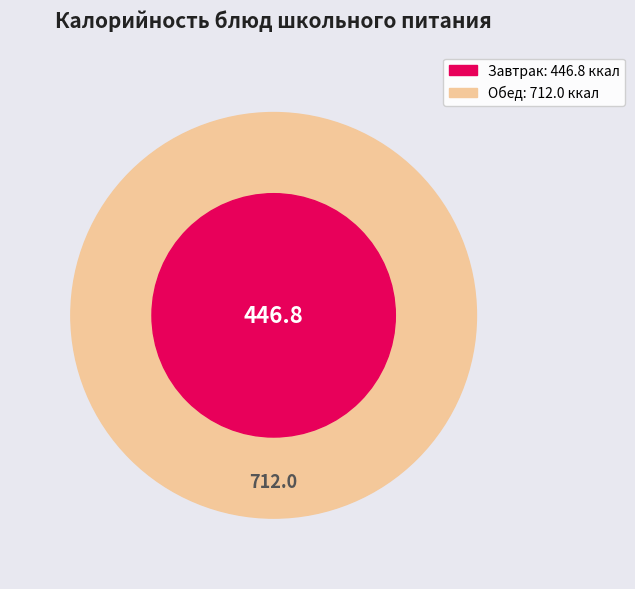

True or false: фрукт accounts for 1% of the total.

False